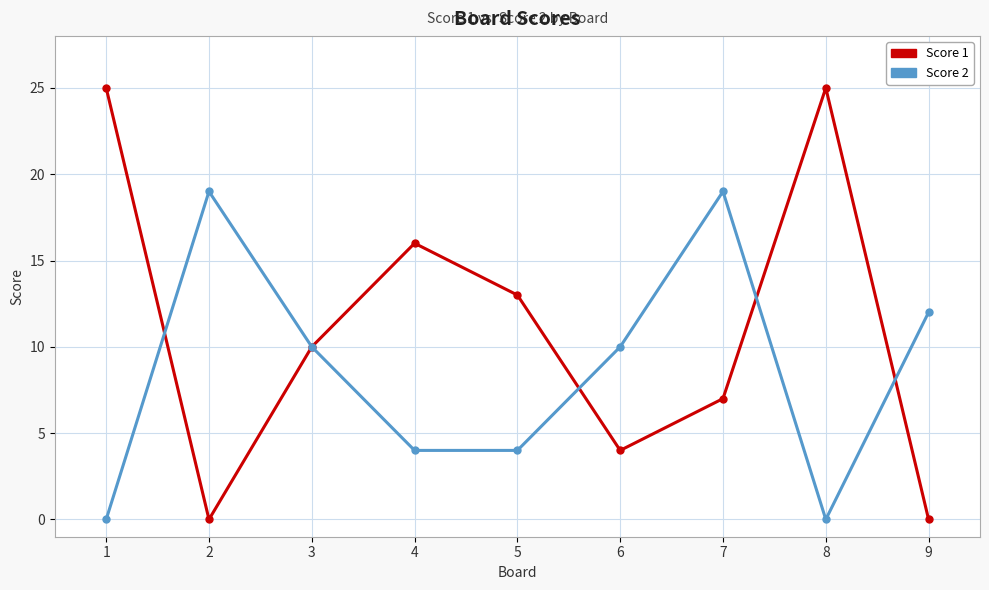

Reading left to right, transcribe all the data shown in this chart.

Score 1: 25	0	10	16	13	4	7	25	0
Score 2: 0	19	10	4	4	10	19	0	12